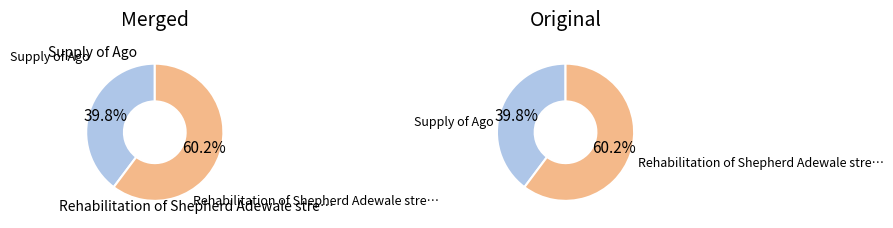

To the nearest percent, what is the combined percentage of id-0.0.contracts.0.items.0 and id-31.0.contracts.0.items.0?

100%